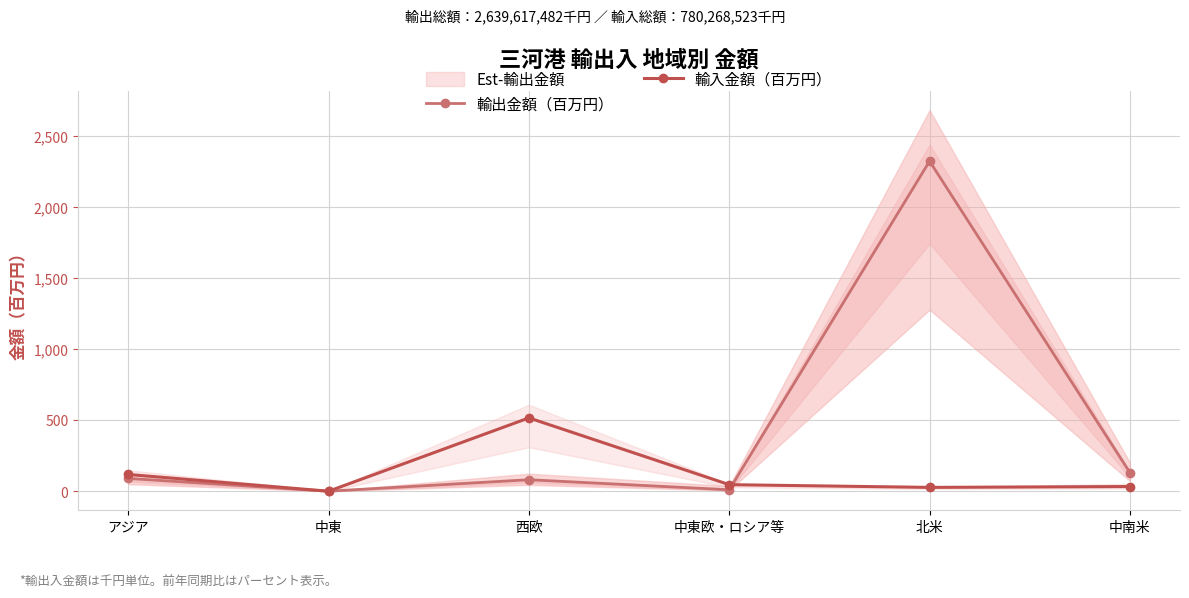

List the series in order of their peak value, lowest first.

輸入金額（百万円）, 輸出金額（百万円）